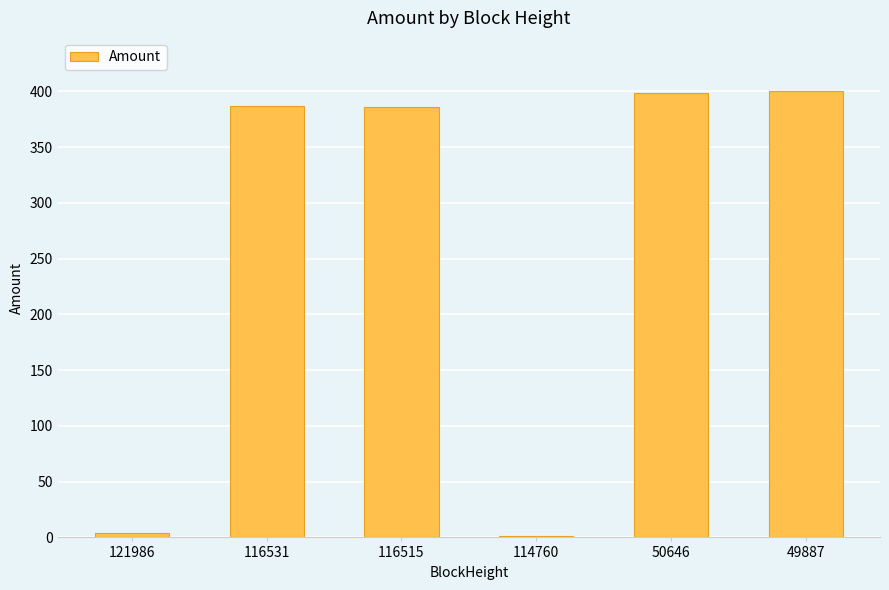

What is the maximum value shown in the chart?

400.0